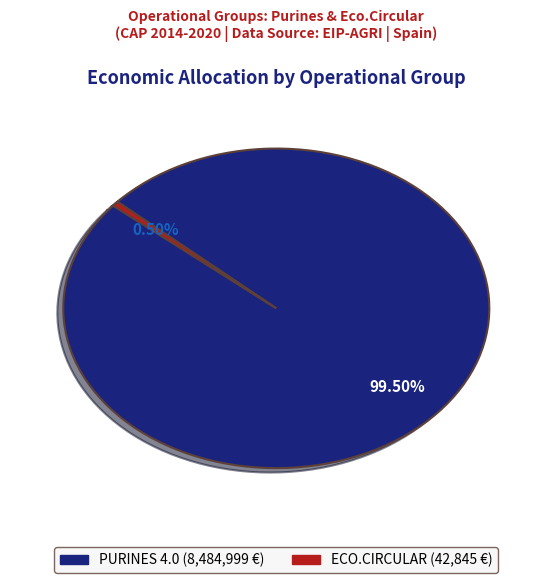

To the nearest percent, what is the combined percentage of ECO.CIRCULAR and PURINES 4.0?

100%